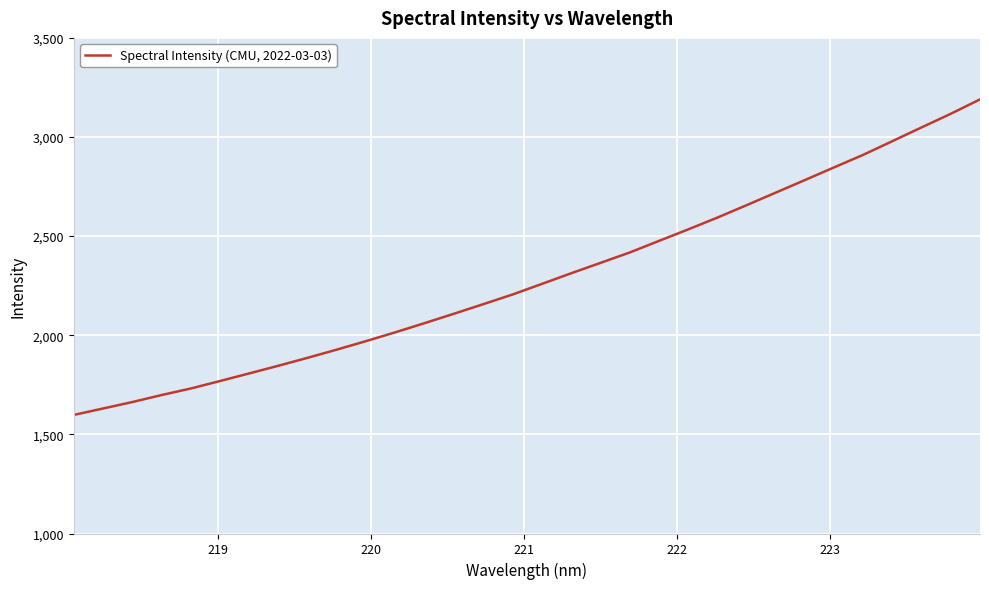

What is the smallest value displayed?

1598.0